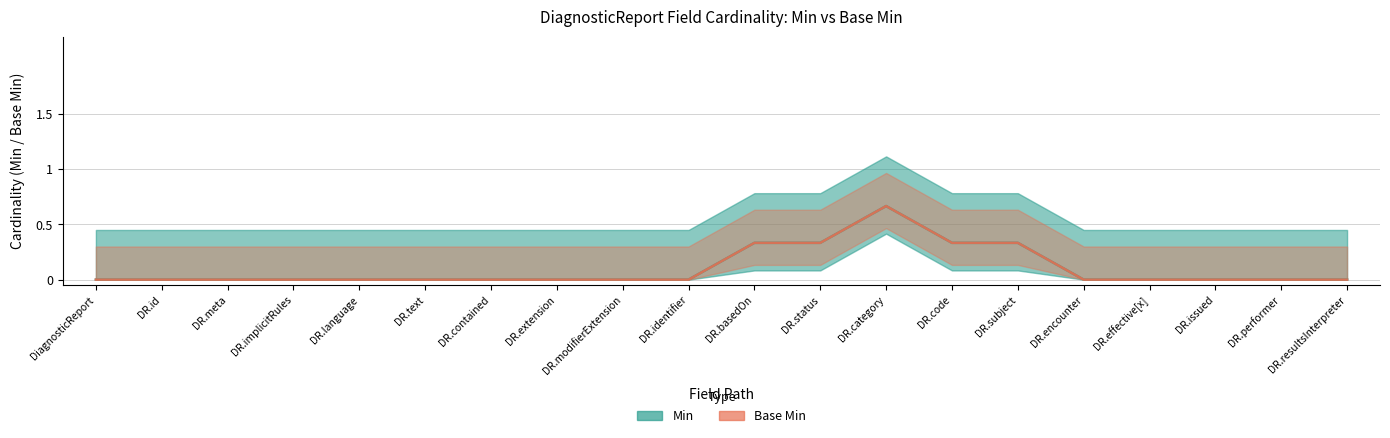

The Min series shows 0 at DiagnosticReport.issued. True or false?

False